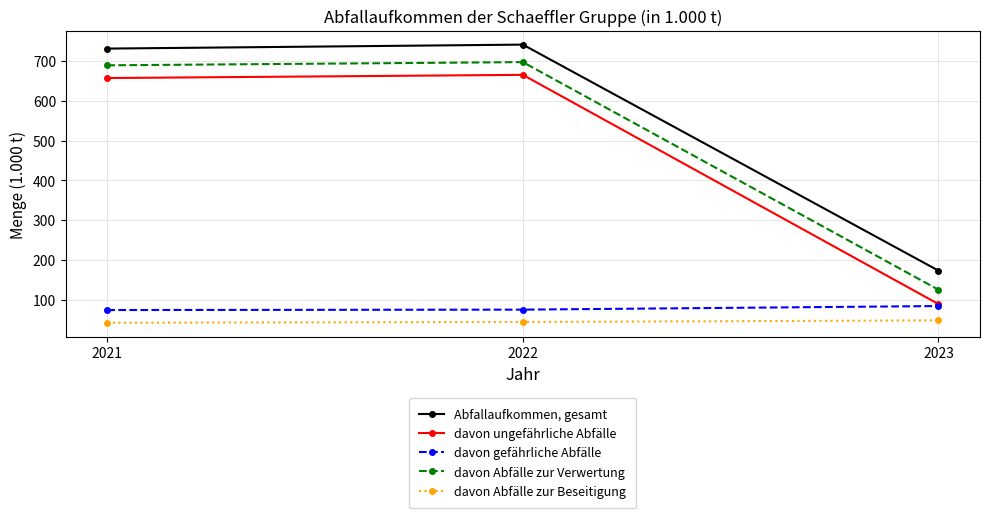

Read the davon ungefährliche Abfälle value at 2021, to the nearest 50.

650